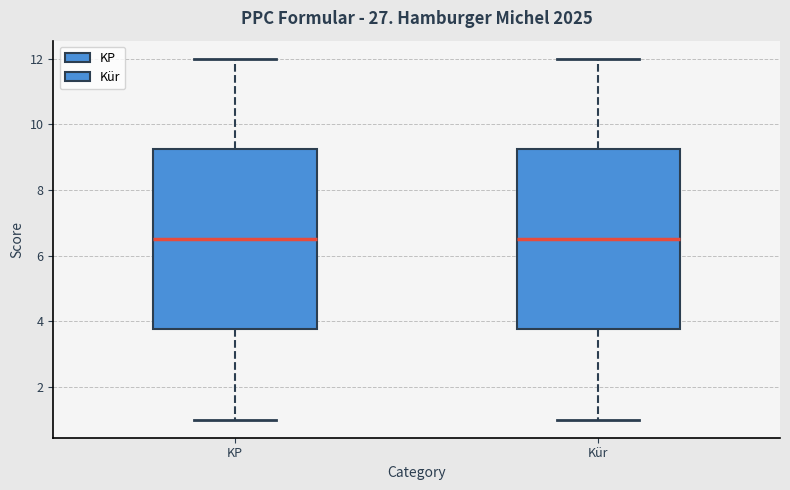

Reading left to right, read every box against the y-axis: the position of its median line, the range the box covers, and the ends of its whiskers. The values are not printed on the chart, so give them approximately, as read against the axis.

KP: median 6.6, box 3.8 to 9.2, whiskers 1.0 to 12.0
Kür: median 6.6, box 3.8 to 9.2, whiskers 1.0 to 12.0